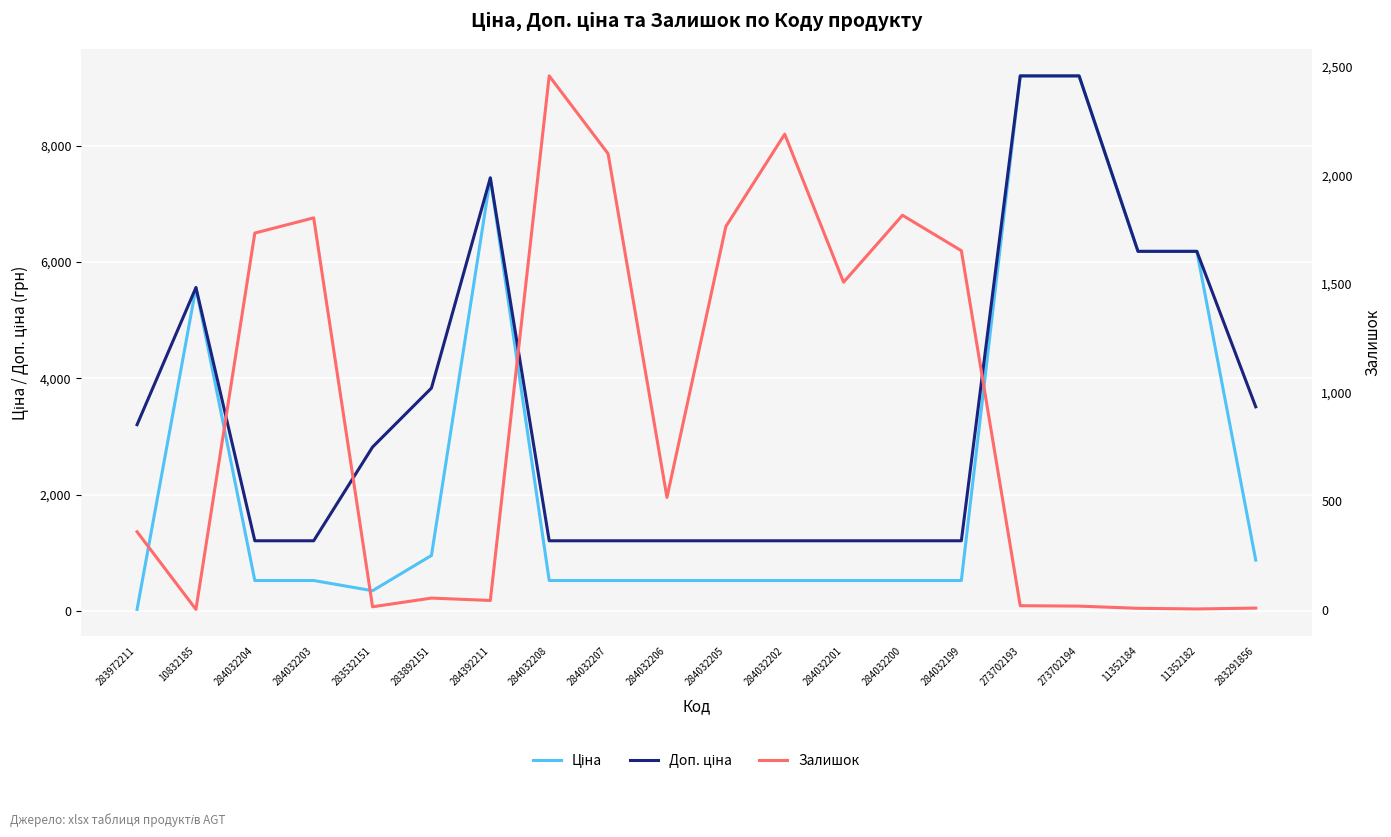

Reading right to left, what are all the values shown in this chart?

Ціна: 878.0	6182.6	6182.6	9196.3	9196.3	528.2	528.2	528.2	528.2	528.2	528.2	528.2	528.2	7444.6	958.4	352.6	528.2	528.2	5560.3	32.0
Доп. ціна: 3511.9	6182.6	6182.6	9196.3	9196.3	1210.7	1210.7	1210.7	1210.7	1210.7	1210.7	1210.7	1210.7	7444.6	3833.8	2821.2	1210.7	1210.7	5560.3	3205.0
Залишок: 9.0	5.0	8.0	18.0	20.0	1653.0	1816.0	1508.0	2189.0	1764.0	518.0	2099.0	2457.0	44.0	55.0	15.0	1804.0	1734.0	3.0	360.0